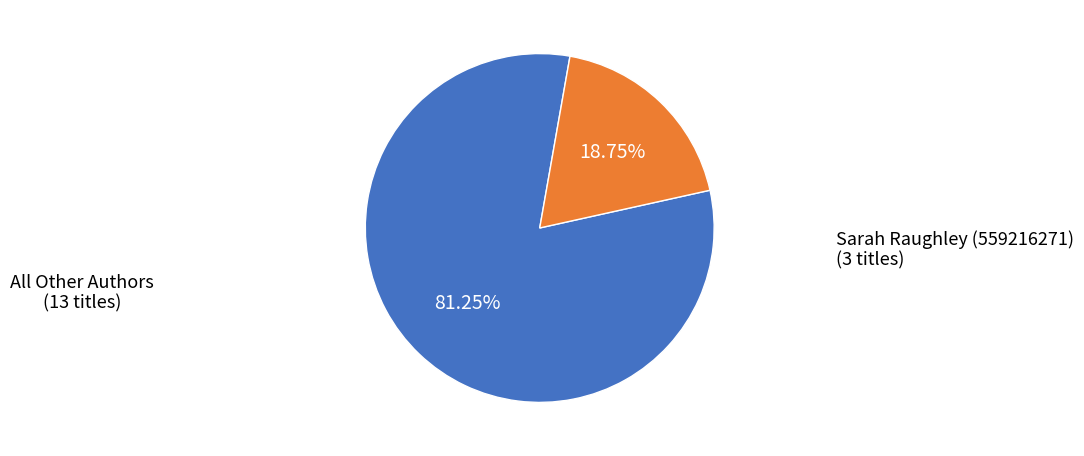

How many segments does this pie chart have?

2